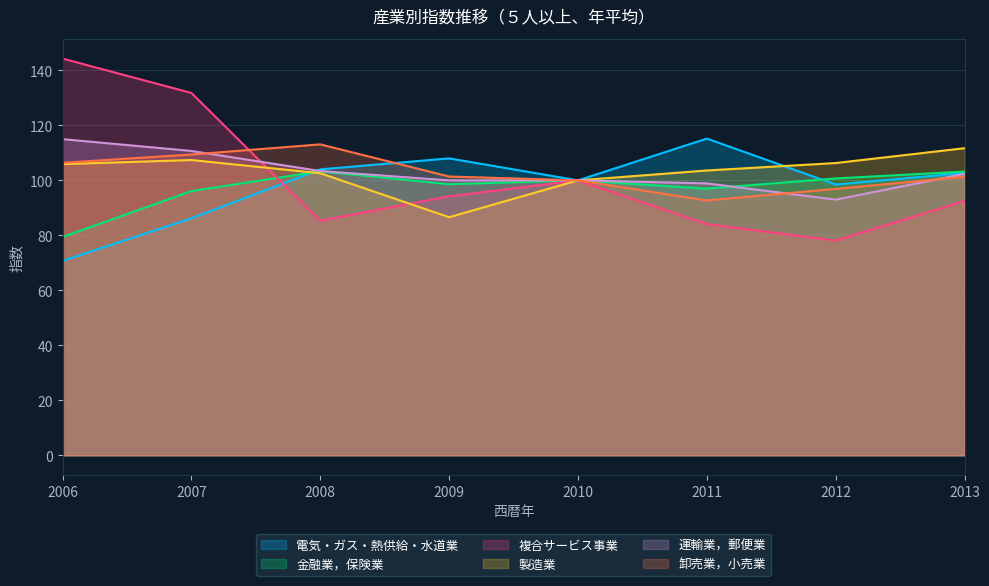

True or false: 運輸業，郵便業 and 卸売業，小売業 cross at least once.

True